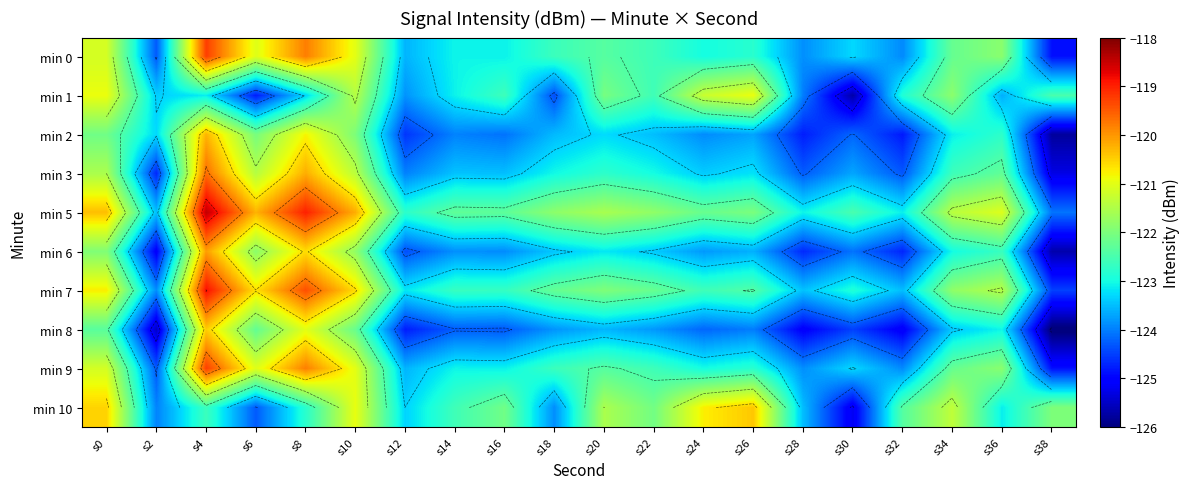

How many values in the min 2 series are below -123?

14